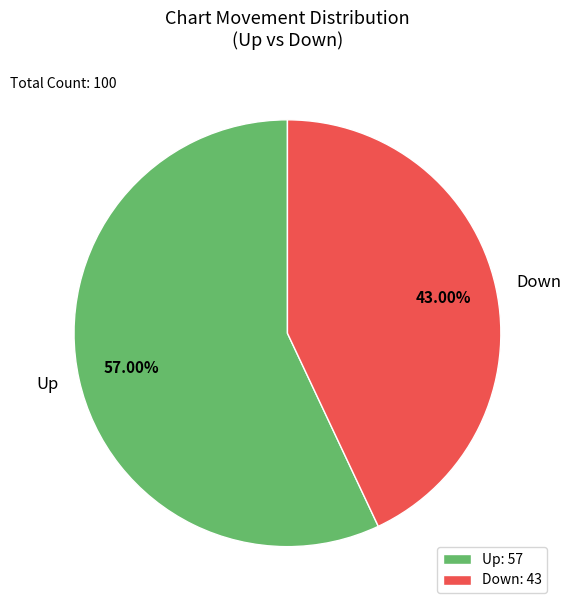

Is the sum of Down and Up greater than half?

Yes